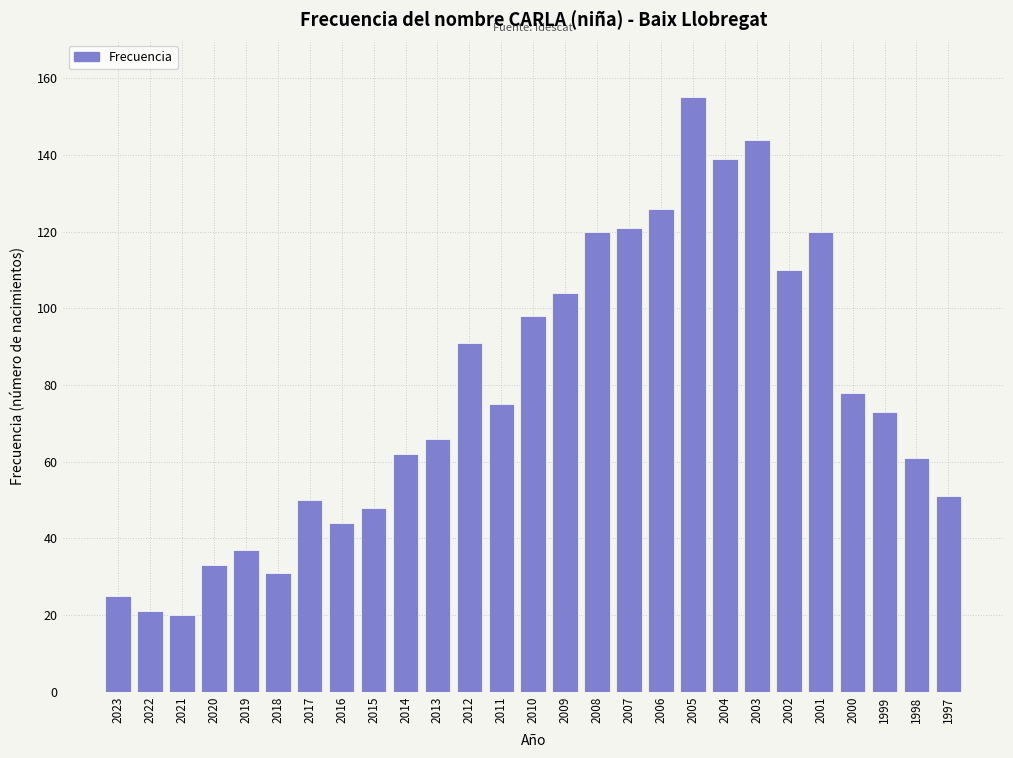

Reading left to right, extract all data points from this chart.

2023=25	2022=21	2021=20	2020=33	2019=37	2018=31	2017=50	2016=44	2015=48	2014=62	2013=66	2012=91	2011=75	2010=98	2009=104	2008=120	2007=121	2006=126	2005=155	2004=139	2003=144	2002=110	2001=120	2000=78	1999=73	1998=61	1997=51